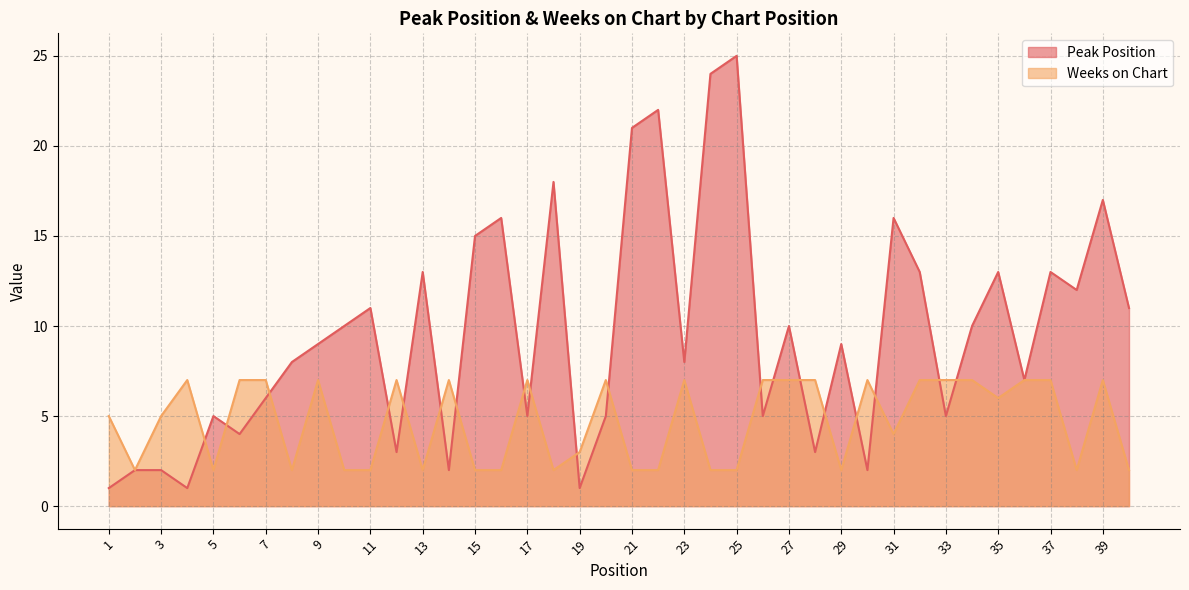

Reading right to left, transcribe all the data shown in this chart.

Peak Position: 40=11	39=17	38=12	37=13	36=7	35=13	34=10	33=5	32=13	31=16	30=2	29=9	28=3	27=10	26=5	25=25	24=24	23=8	22=22	21=21	20=5	19=1	18=18	17=5	16=16	15=15	14=2	13=13	12=3	11=11	10=10	9=9	8=8	7=6	6=4	5=5	4=1	3=2	2=2	1=1
Weeks on Chart: 40=2	39=7	38=2	37=7	36=7	35=6	34=7	33=7	32=7	31=4	30=7	29=2	28=7	27=7	26=7	25=2	24=2	23=7	22=2	21=2	20=7	19=3	18=2	17=7	16=2	15=2	14=7	13=2	12=7	11=2	10=2	9=7	8=2	7=7	6=7	5=2	4=7	3=5	2=2	1=5